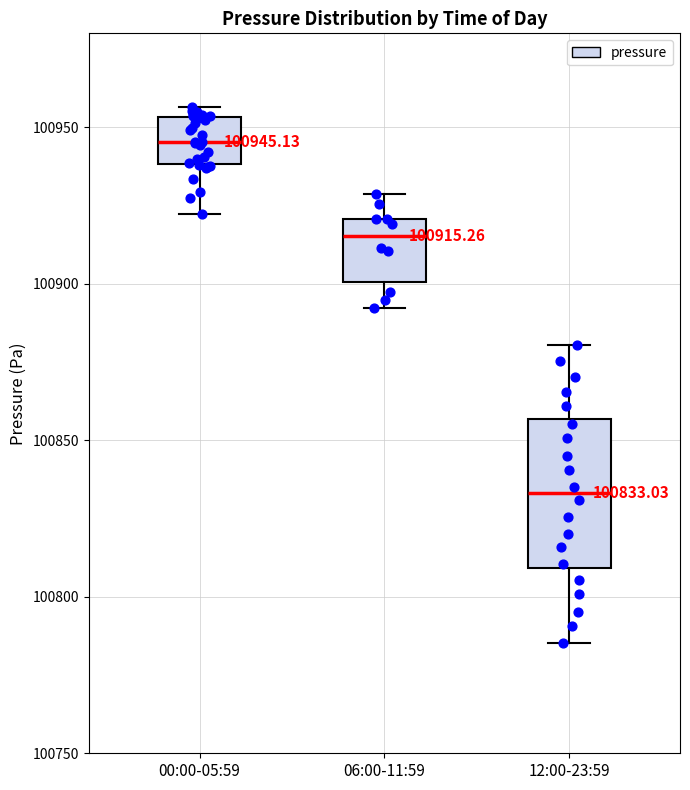

Comparing the boxes themselves (not the whiskers), which one is the tallest?

12:00-23:59